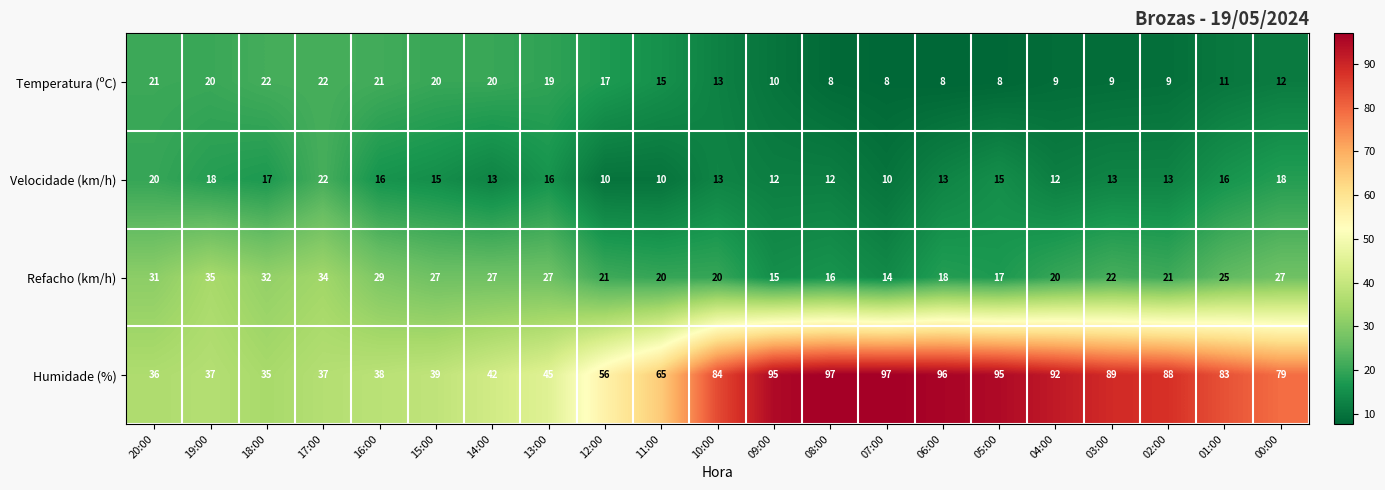

What is the difference between the second highest and minimum values in the Velocidade (km/h) series?

10